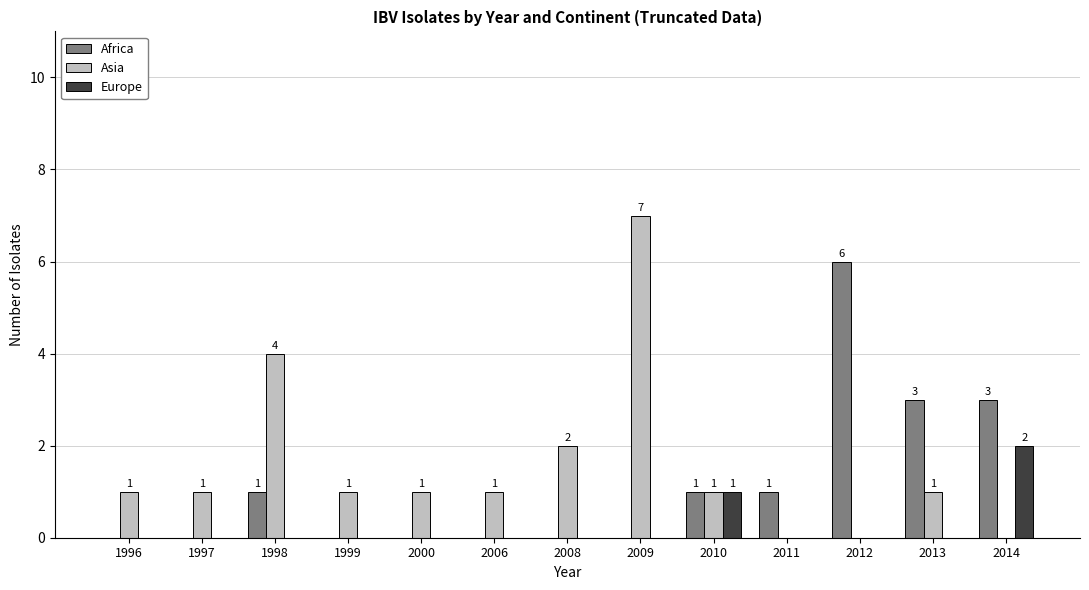

Reading left to right, transcribe all the data shown in this chart.

Africa: 0	0	1	0	0	0	0	0	1	1	6	3	3
Asia: 1	1	4	1	1	1	2	7	1	0	0	1	0
Europe: 0	0	0	0	0	0	0	0	1	0	0	0	2